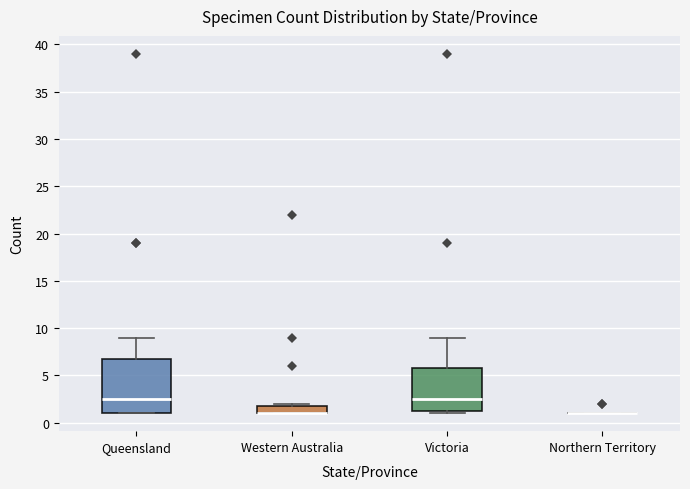

Reading left to right, transcribe this box plot: for each box, give where its median line is, the range the box spans, and where its two whiskers end, as read against the y-axis. The values are not printed on the chart, so give them approximately, as read against the axis.

Queensland: median 2.5, box 1.0 to 7.0, whiskers 1.0 to 9.0
Western Australia: median 1.0 (drawn on the box's lower edge), box 1.0 to 2.0, whiskers 1.0 to 2.0 (just above the box's upper edge)
Victoria: median 2.5, box 1.5 to 6.0, whiskers 1.0 to 9.0
Northern Territory: box collapsed to a line at 1.0, whiskers 1.0 to 1.0